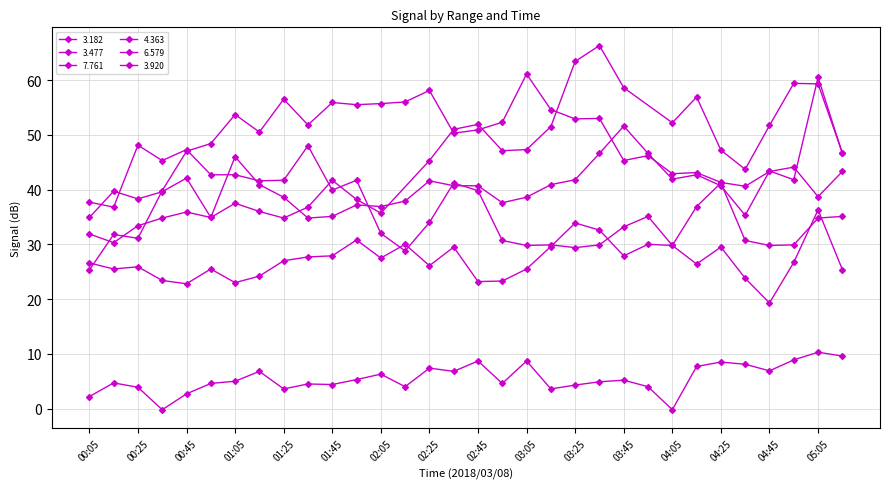

What is the difference between the highest and lowest values at 03:45?

46.4